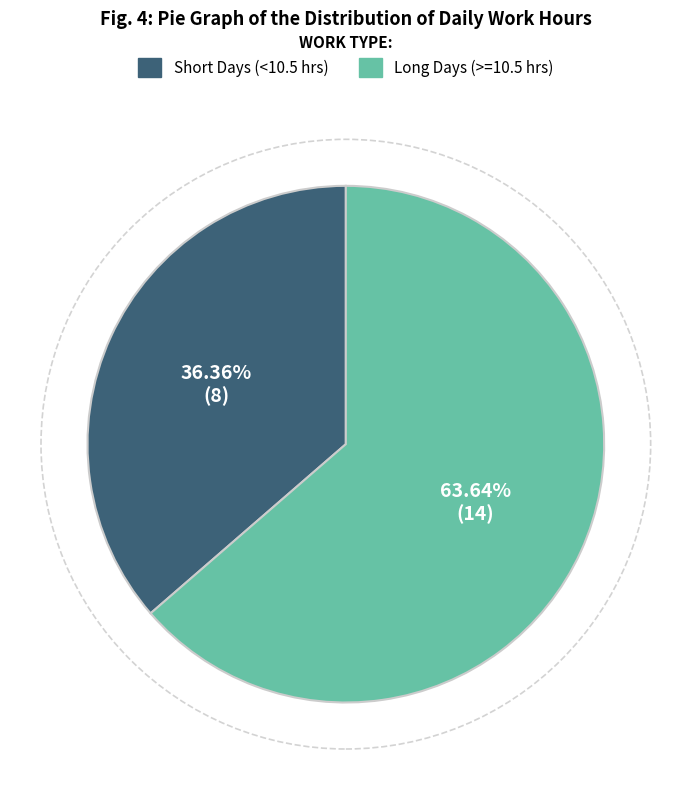

Is there a majority slice in this chart?

Yes